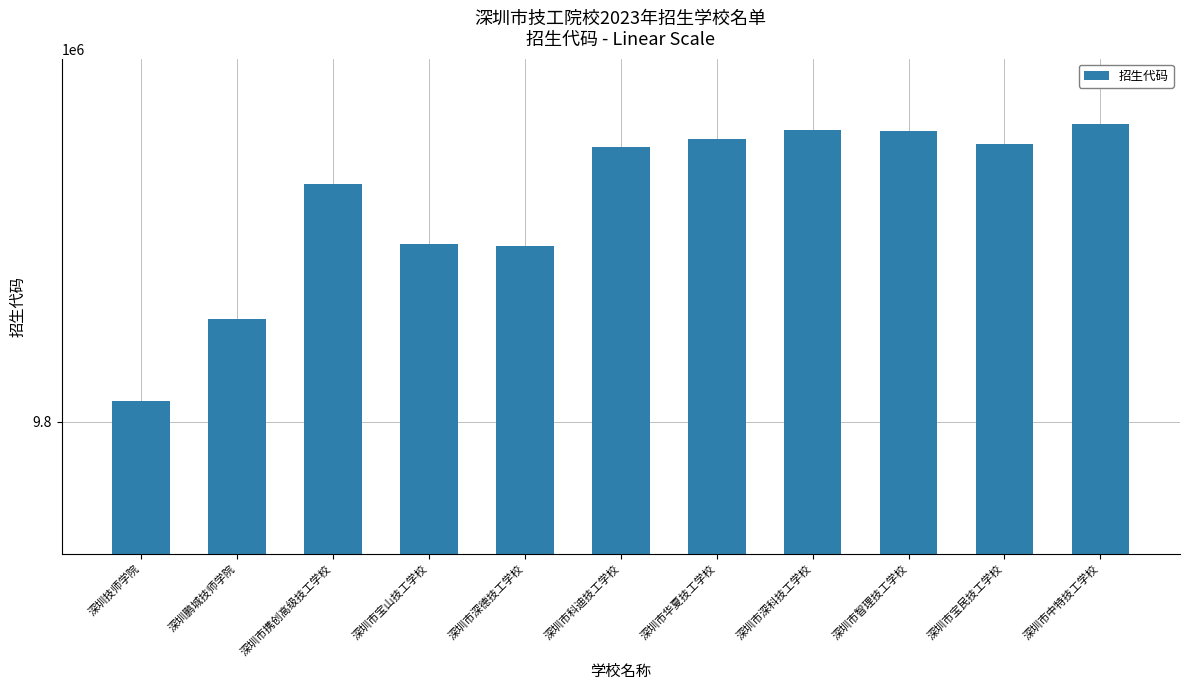

What is the average value?

9800168